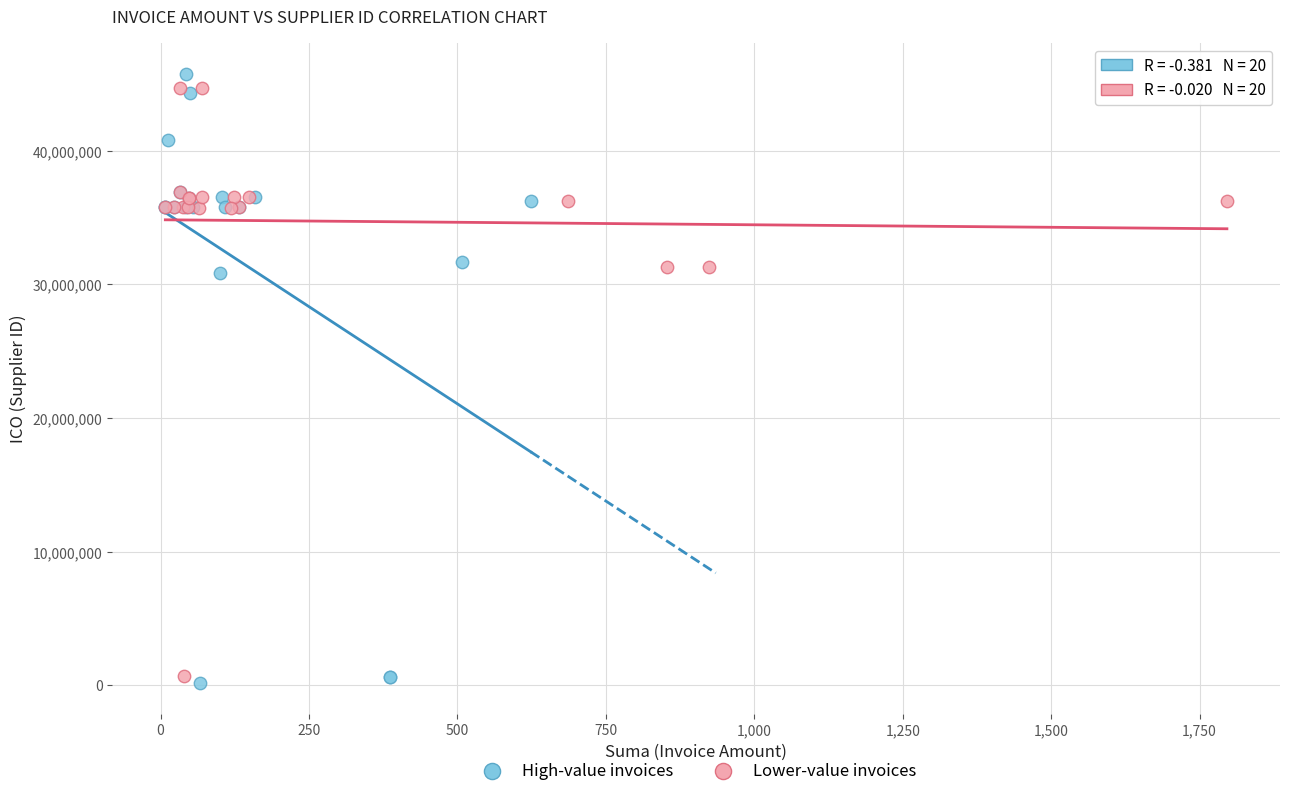

What are all the series names shown in the legend?

High-value invoices, Lower-value invoices